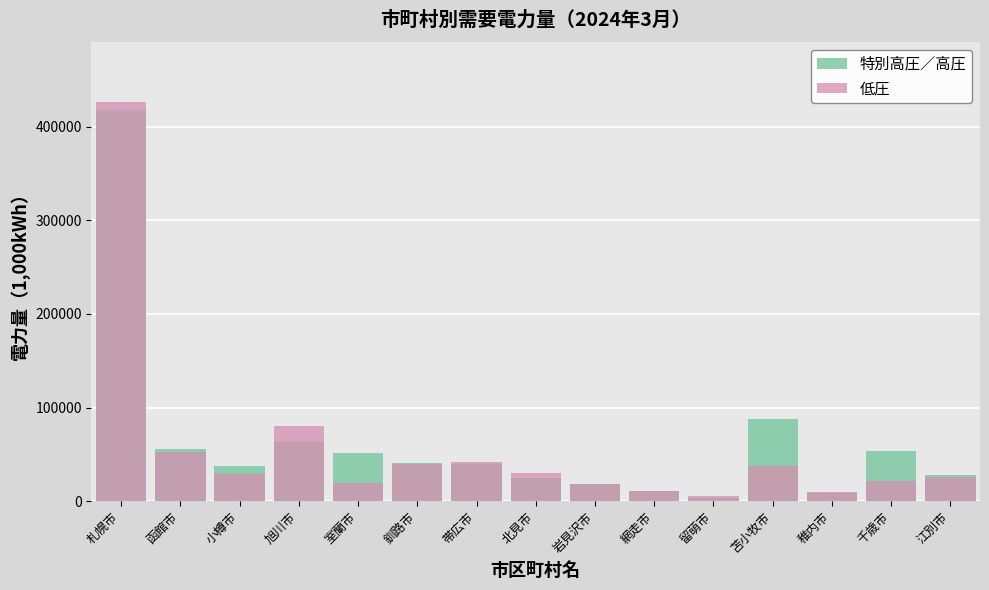

What position from the left is 稚内市?

13